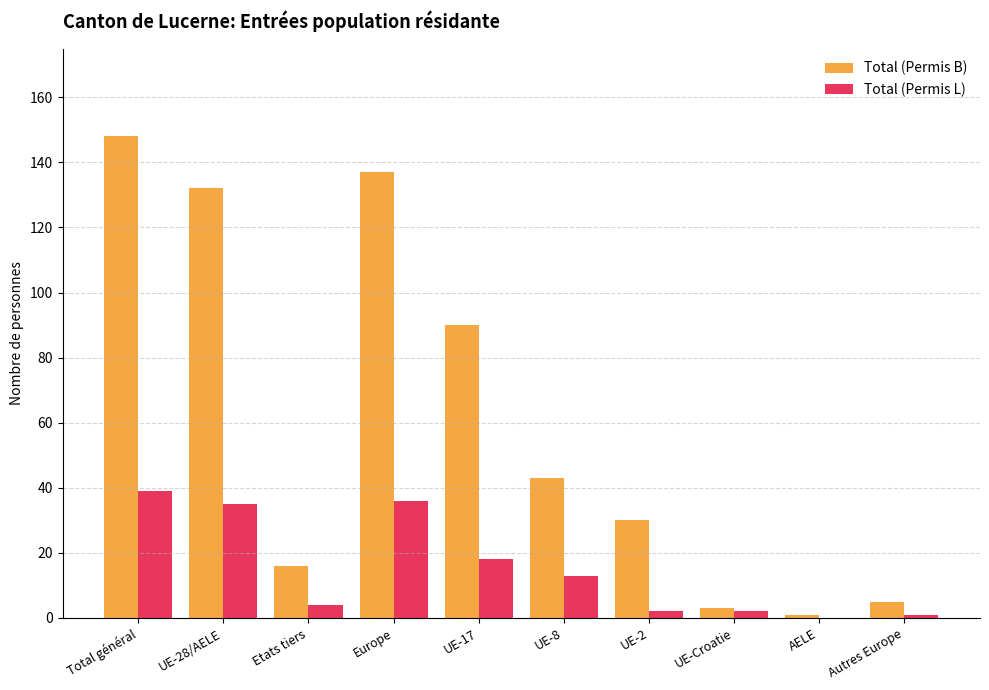

At which category is the sum across all series the highest?

Total général